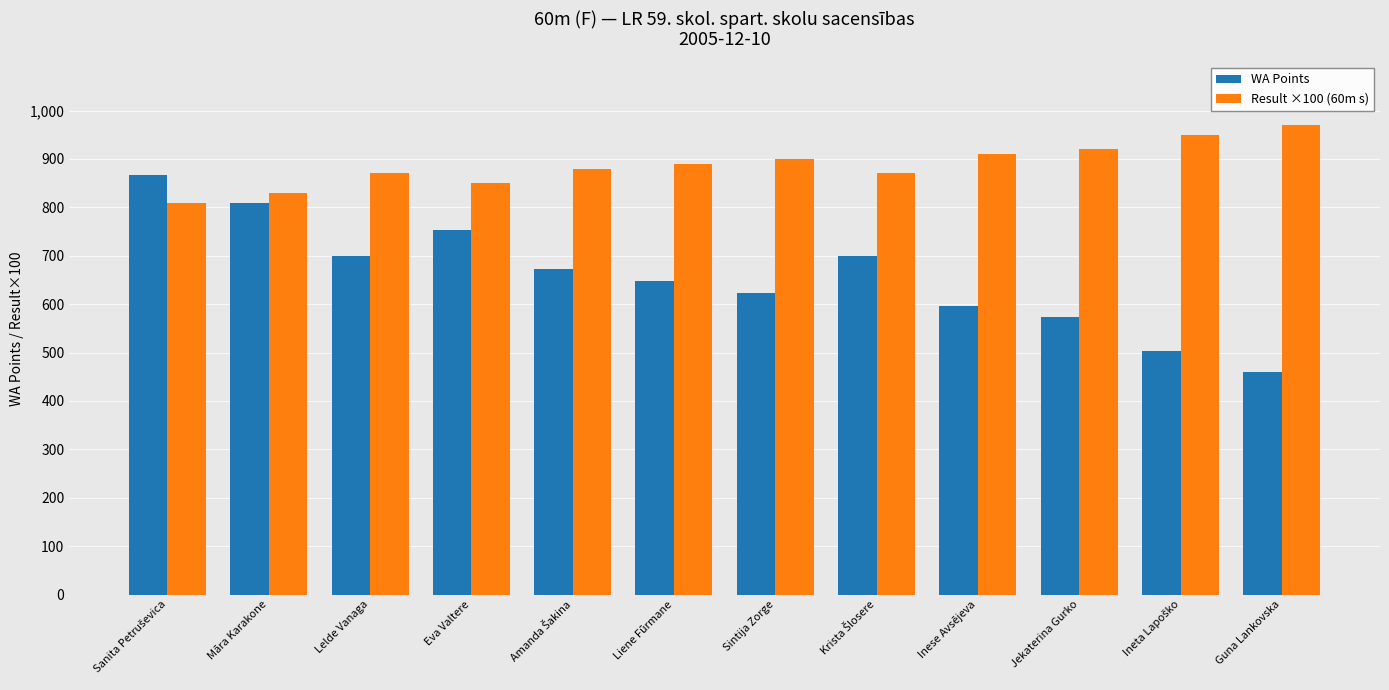

Count the number of categories in the chart.

12